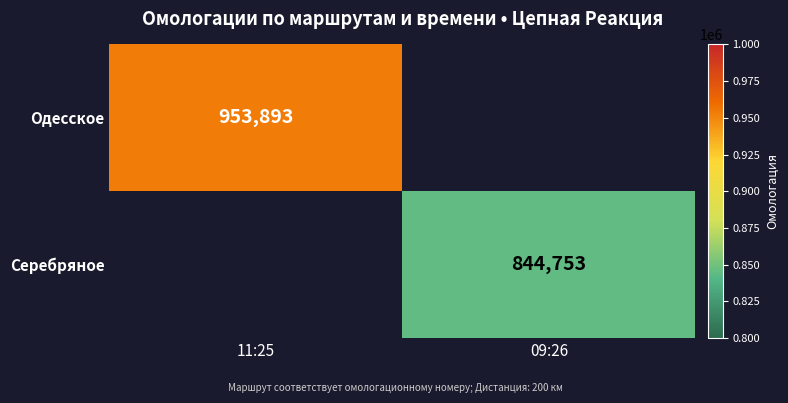

Is the value of Одесское at 11:25 greater than the value of Серебряное at 09:26?

Yes